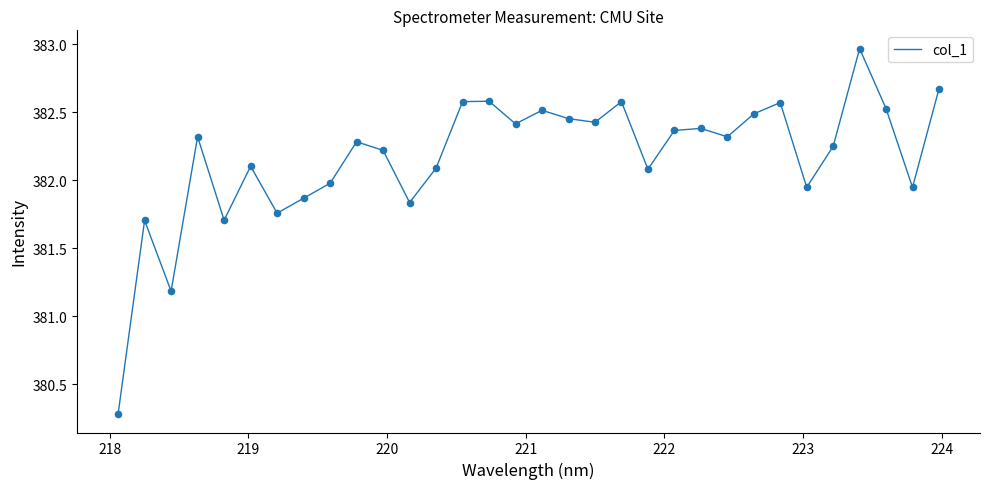

What is the minimum value shown in the chart?

380.3